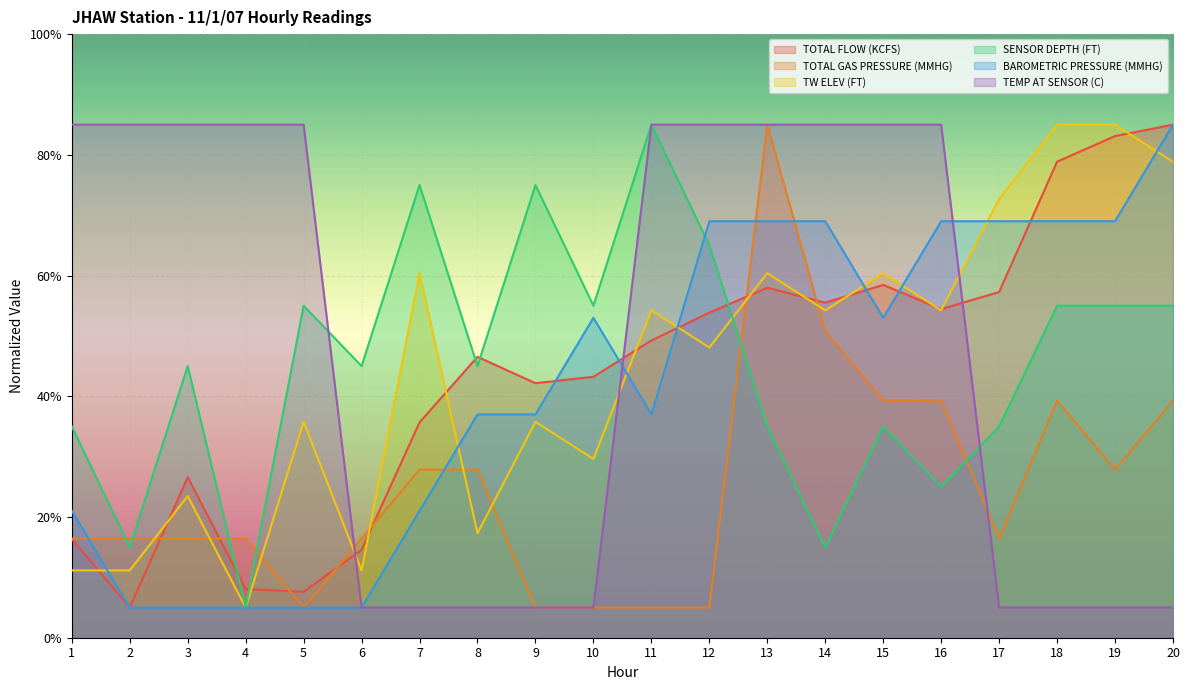

Which series ends up on top after the final intersection of TOTAL FLOW (KCFS) and TOTAL GAS PRESSURE (MMHG)?

TOTAL FLOW (KCFS)